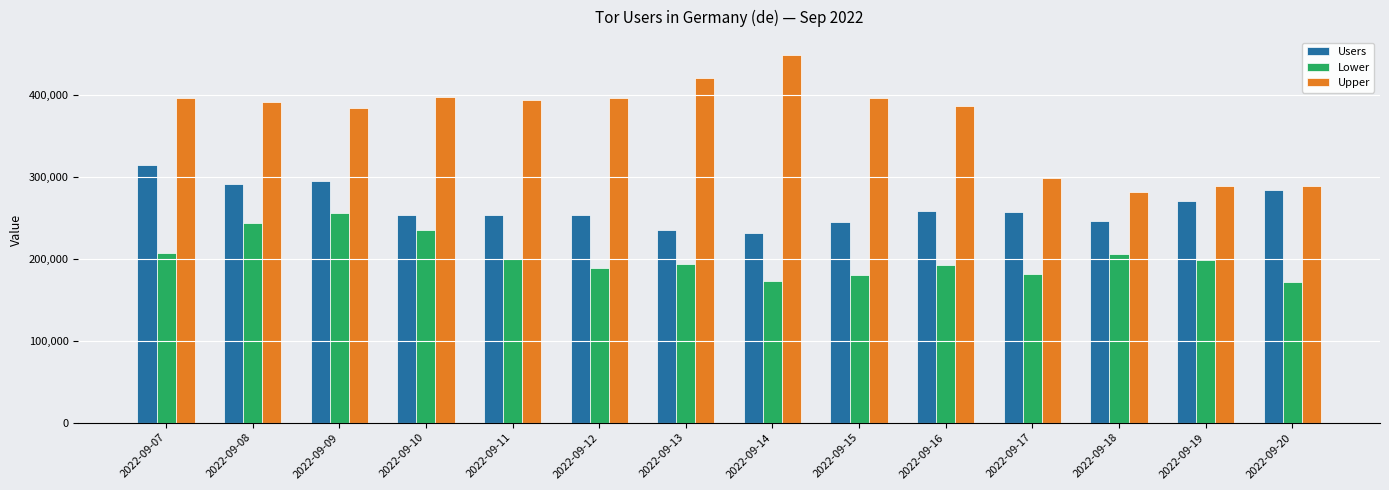

What is the approximate value of Lower at 2022-09-07, to the nearest 100?

207100